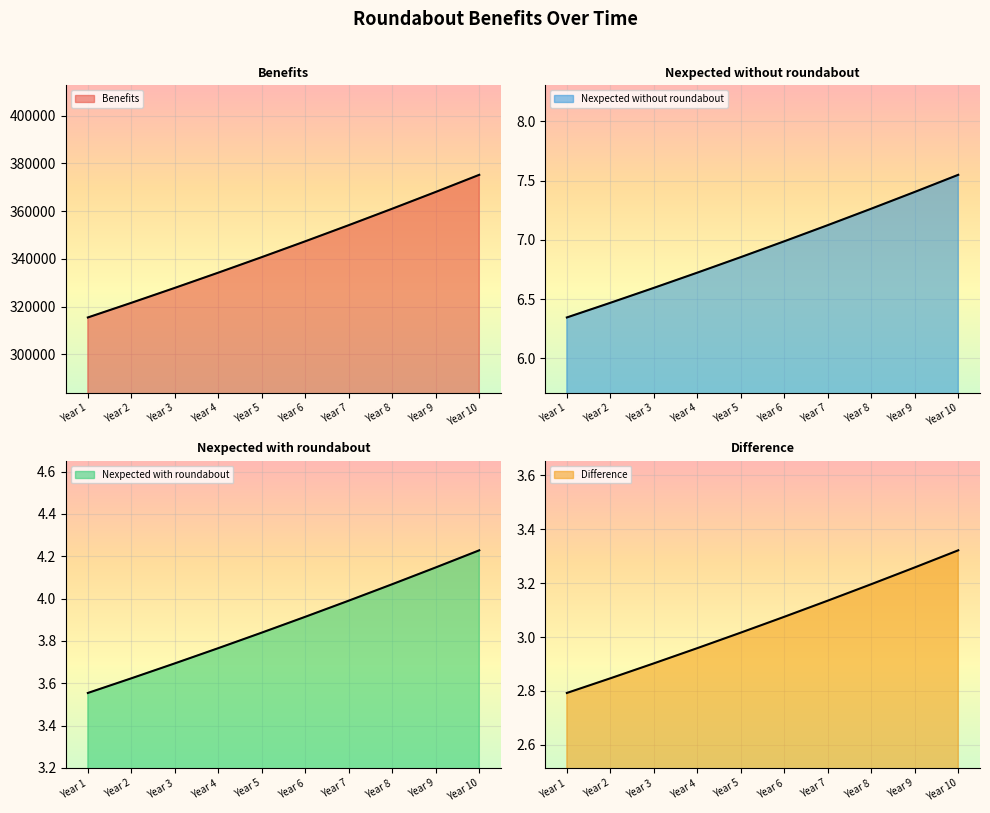

What is the difference between the Benefits values at Year 9 and Year 7?

13933.6